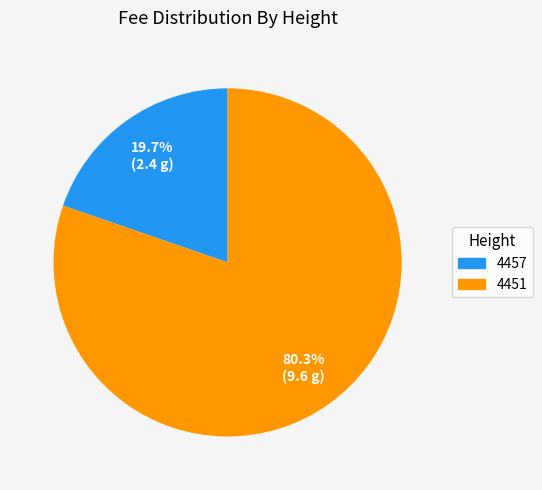

Is the sum of 4457 and 4451 greater than half?

Yes